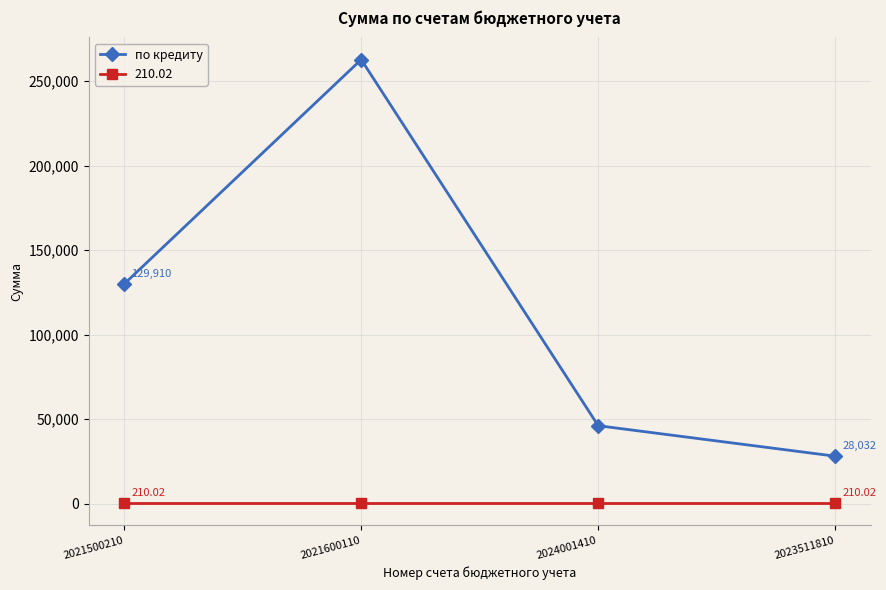

True or false: 210.02 has more than 2 interior local peaks.

False